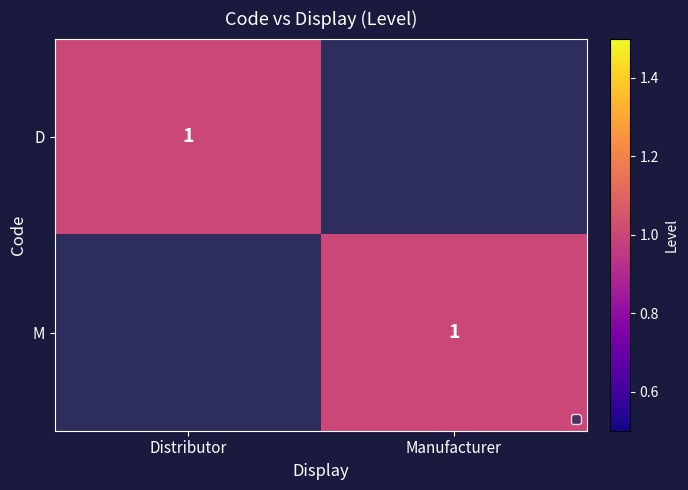

How many series are shown in this chart?

2